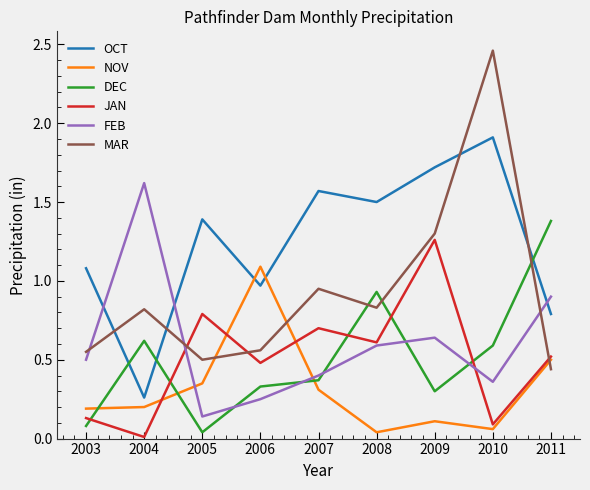

Between 2004 and 2007, which series saw the biggest shift?

OCT